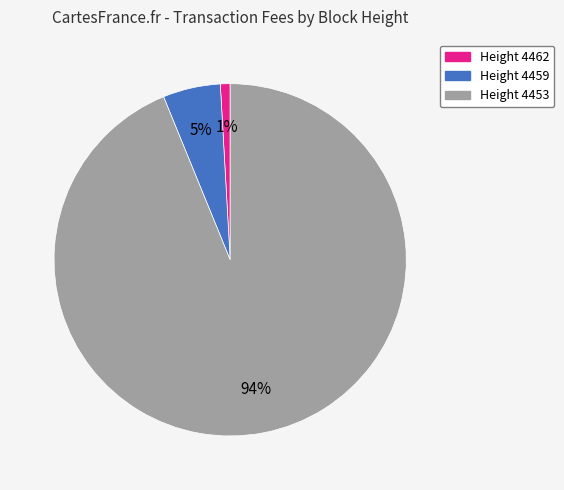

Is Height 4459 the majority of the pie?

No